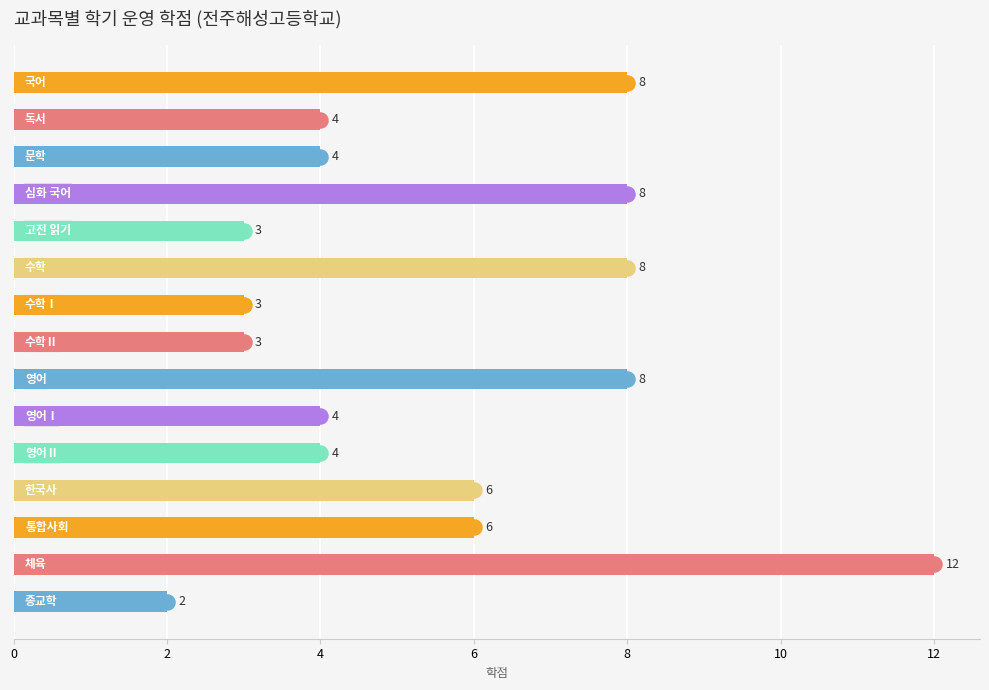

How many values are between 3 and 8?

13